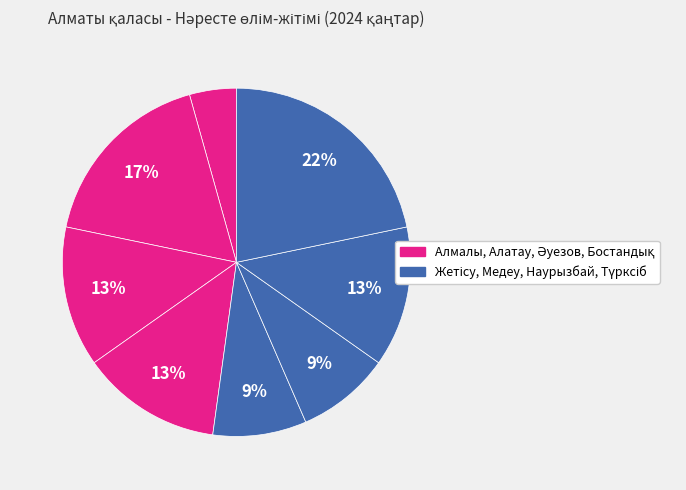

Count the number of slices in the pie.

8